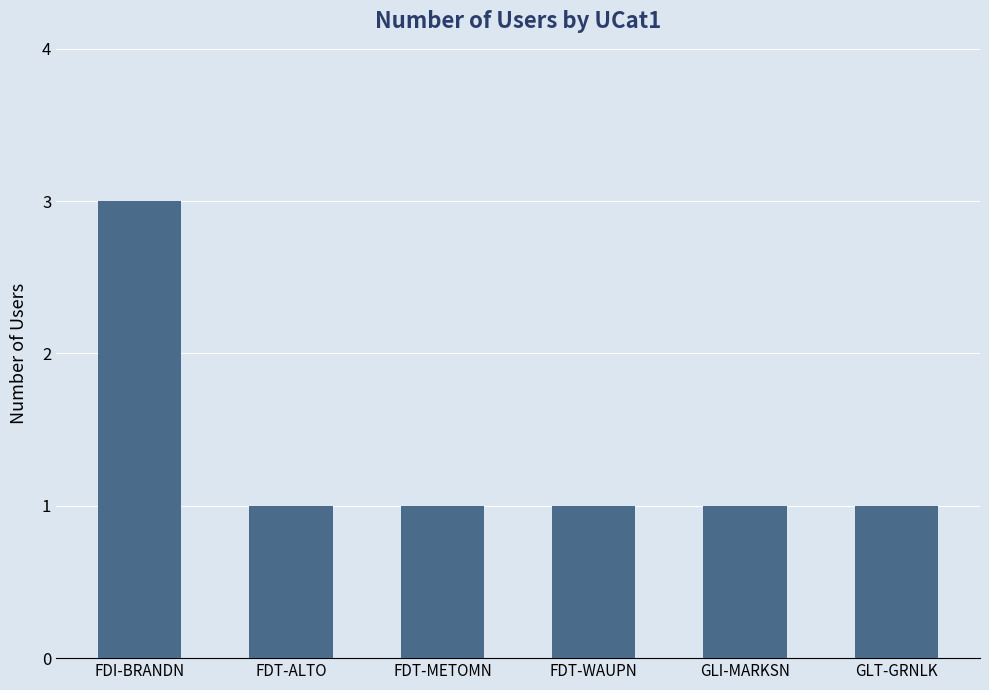

What is the change in value from FDI-BRANDN to GLT-GRNLK?

-2